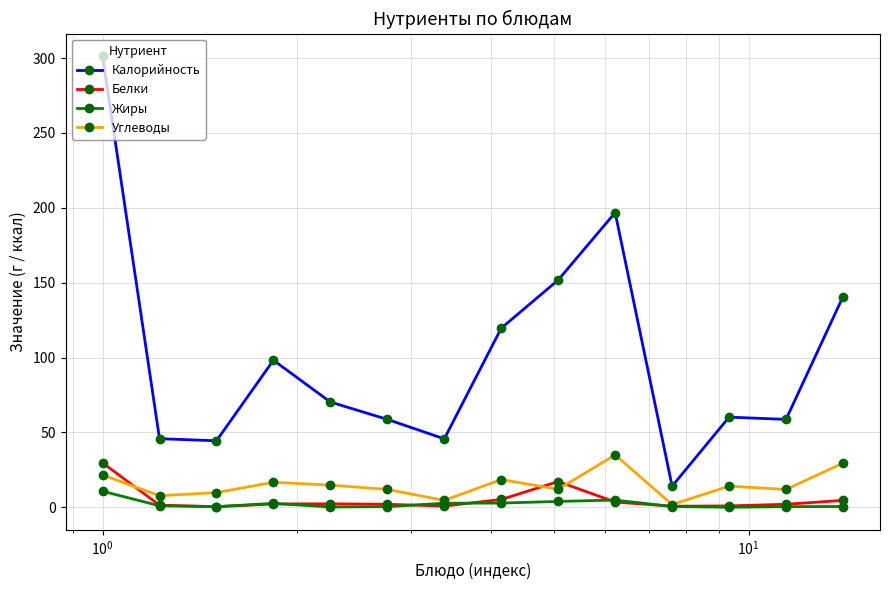

What is the highest value of the Жиры series?

10.7